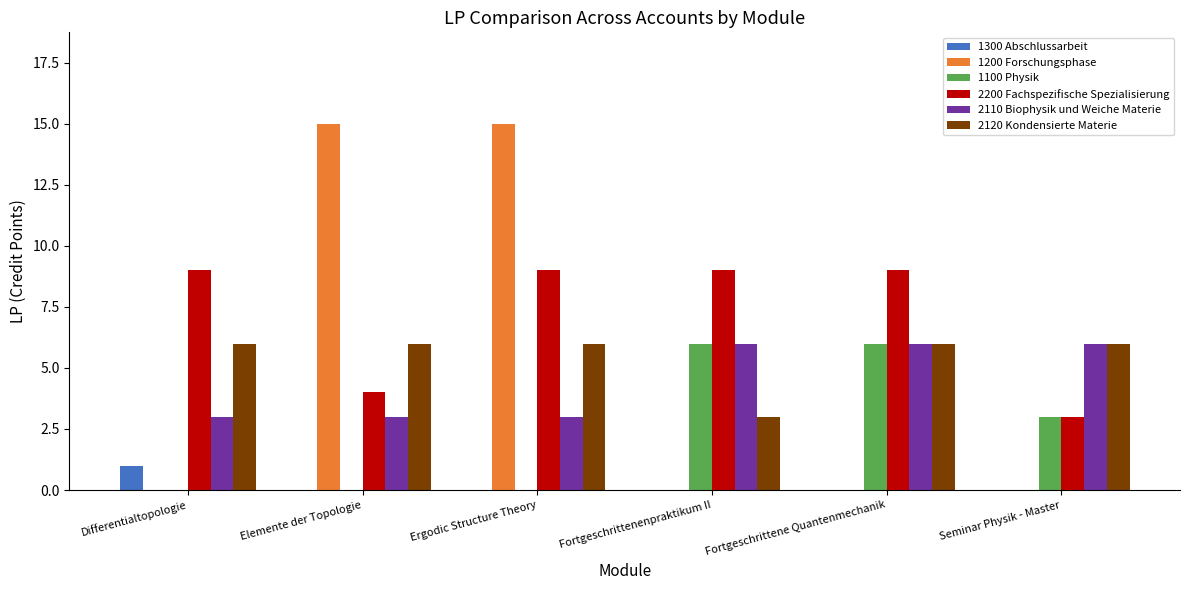

Which series has the largest total across all categories?

2200 Fachspezifische Spezialisierung